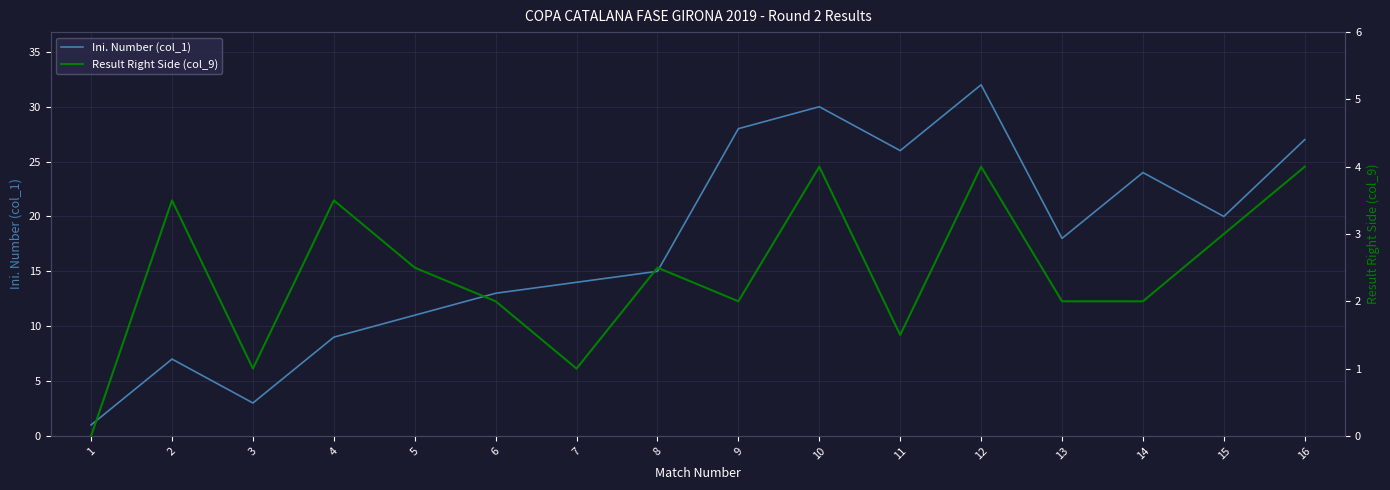

The value of Ini. Number (col_1) at 8 is 5.8. True or false?

False